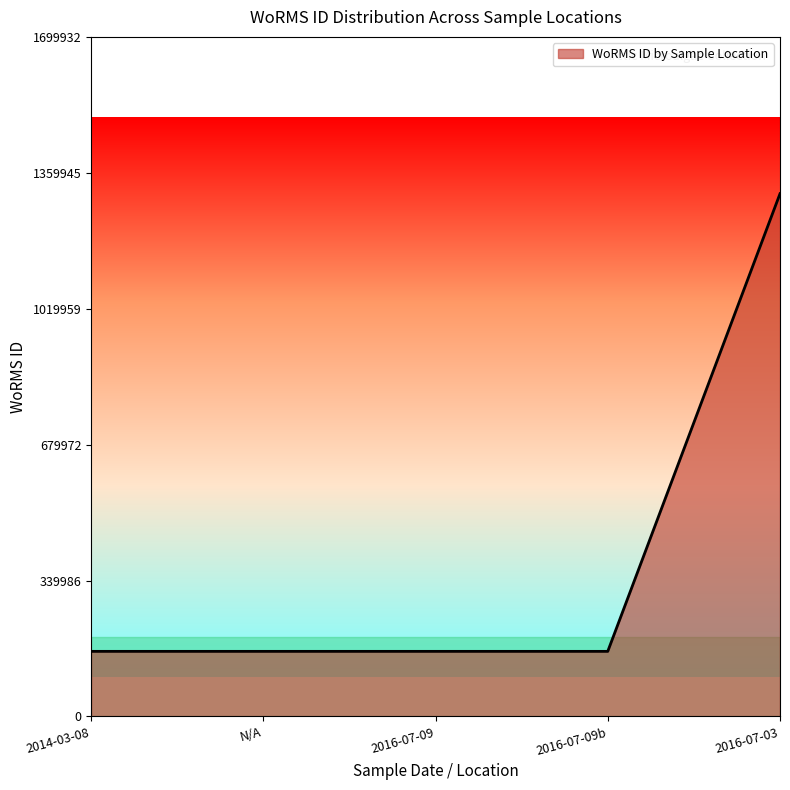

Which has a higher value, 2016-07-09b or 2016-07-03?

2016-07-03